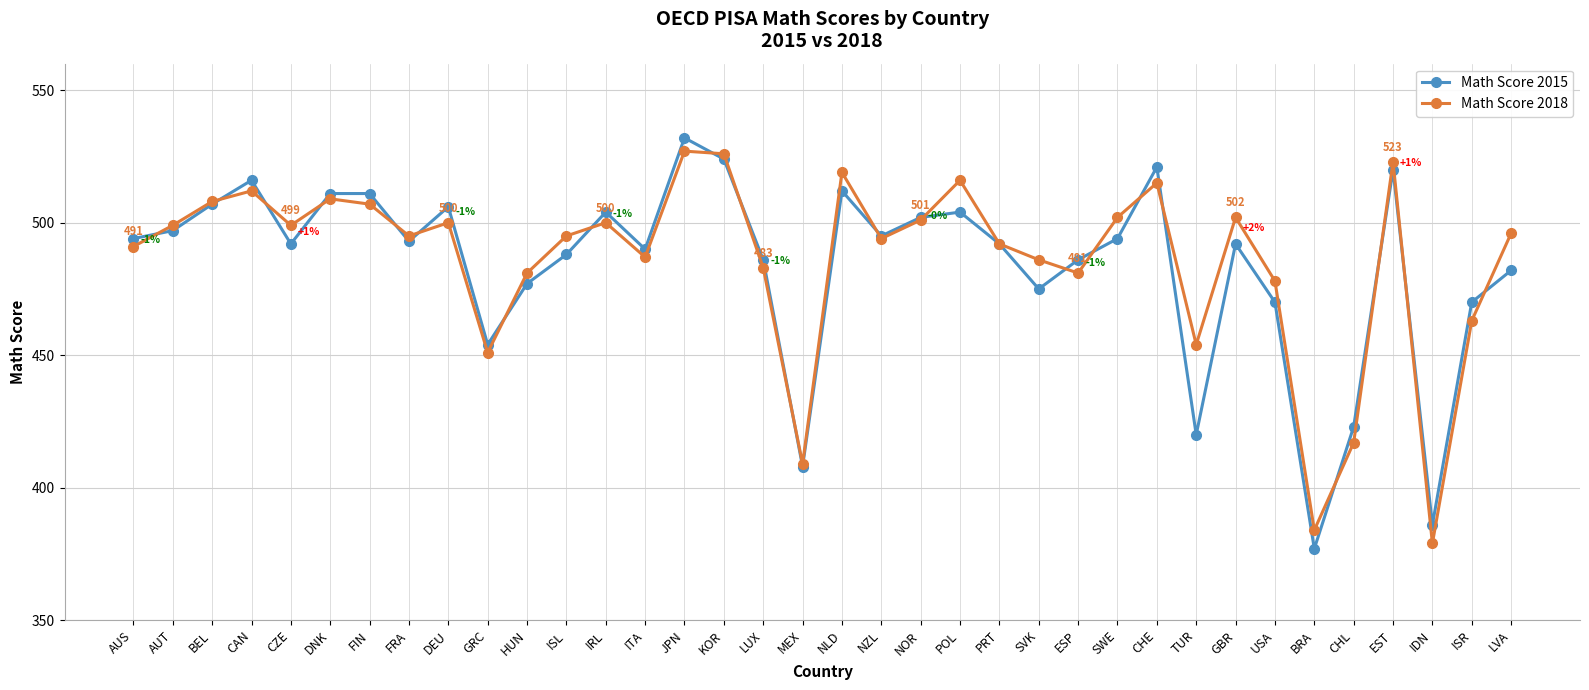

Reading left to right, transcribe all the data shown in this chart.

Math Score 2015: AUS=494	AUT=497	BEL=507	CAN=516	CZE=492	DNK=511	FIN=511	FRA=493	DEU=506	GRC=454	HUN=477	ISL=488	IRL=504	ITA=490	JPN=532	KOR=524	LUX=486	MEX=408	NLD=512	NZL=495	NOR=502	POL=504	PRT=492	SVK=475	ESP=486	SWE=494	CHE=521	TUR=420	GBR=492	USA=470	BRA=377	CHL=423	EST=520	IDN=386	ISR=470	LVA=482
Math Score 2018: AUS=491	AUT=499	BEL=508	CAN=512	CZE=499	DNK=509	FIN=507	FRA=495	DEU=500	GRC=451	HUN=481	ISL=495	IRL=500	ITA=487	JPN=527	KOR=526	LUX=483	MEX=409	NLD=519	NZL=494	NOR=501	POL=516	PRT=492	SVK=486	ESP=481	SWE=502	CHE=515	TUR=454	GBR=502	USA=478	BRA=384	CHL=417	EST=523	IDN=379	ISR=463	LVA=496